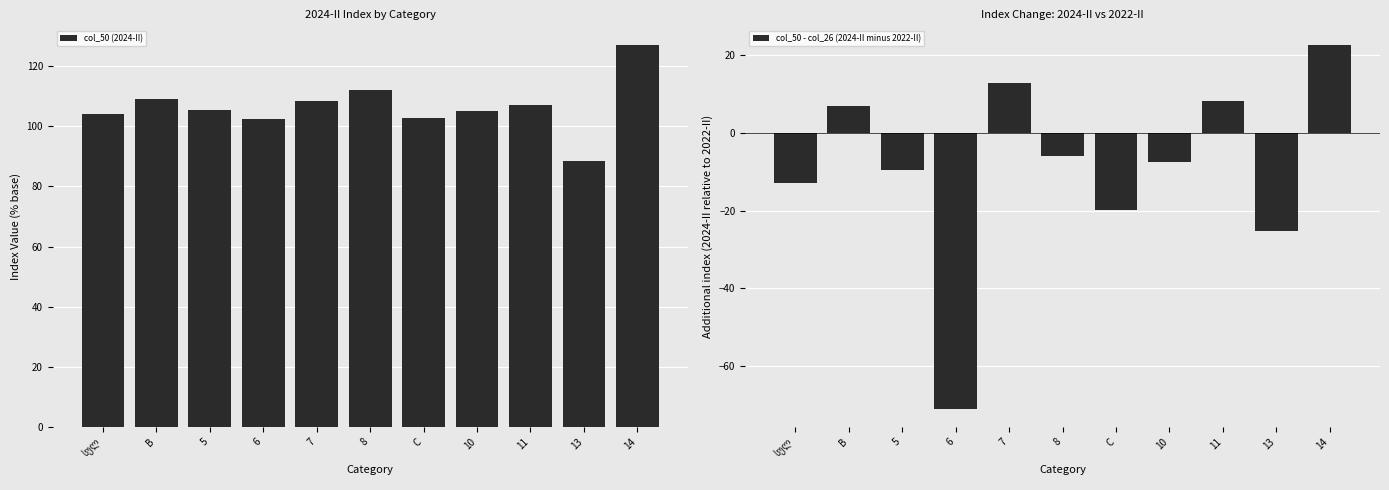

Reading left to right, what are all the values shown in this chart?

col_50 (2024-II): 104.0	109.2	105.3	102.3	108.5	111.9	102.7	105.0	106.9	88.5	126.9
col_50 - col_26 (2024-II minus 2022-II): -13.0	6.7	-9.7	-70.9	12.7	-6.1	-19.9	-7.7	8.2	-25.2	22.6